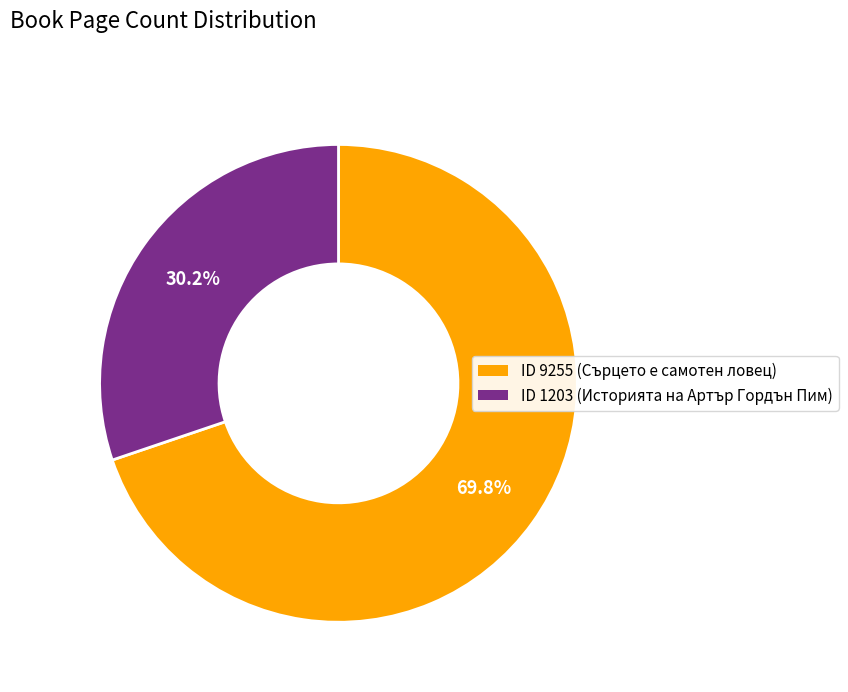

Is there a majority slice in this chart?

Yes